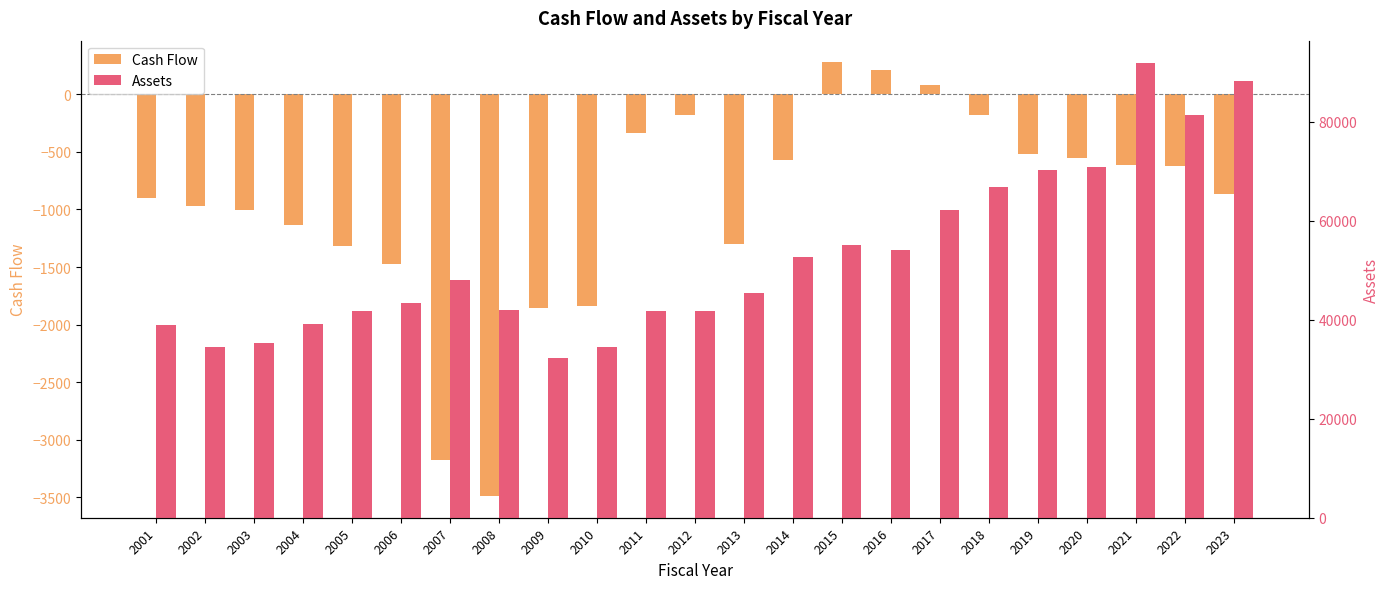

How many bars are there in each group?

2